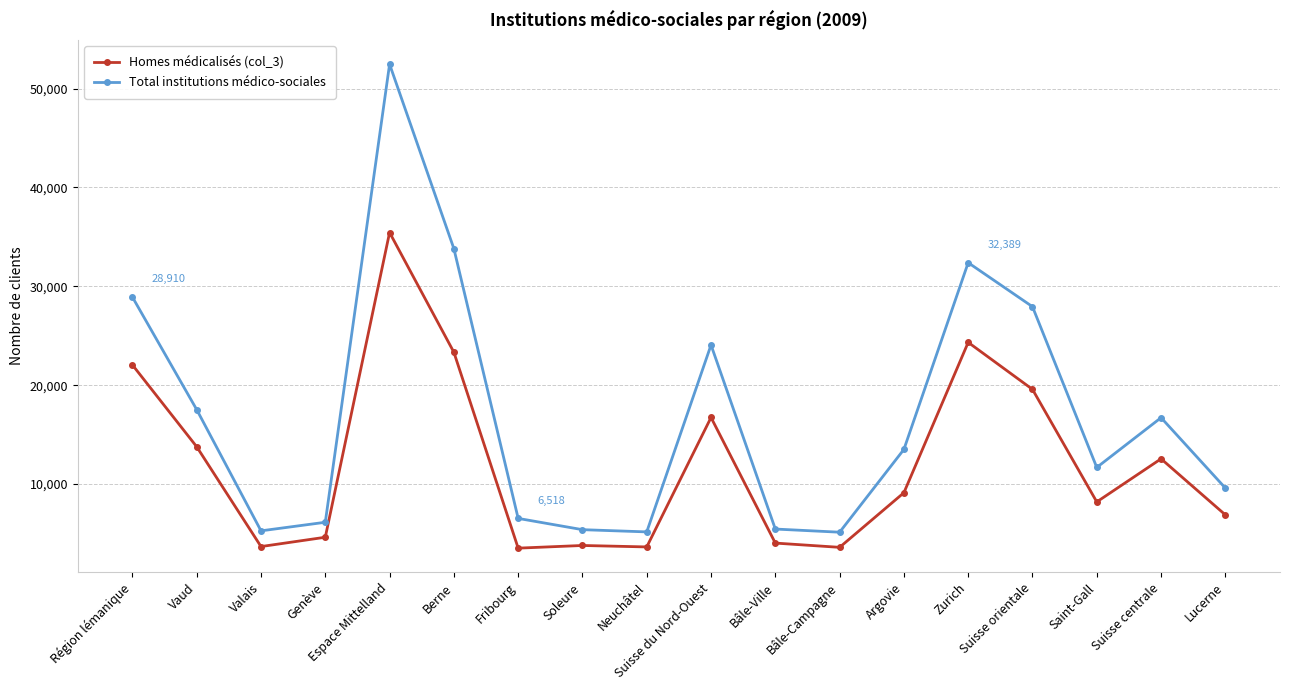

At how many categories does at least one series exceed 43141?

1